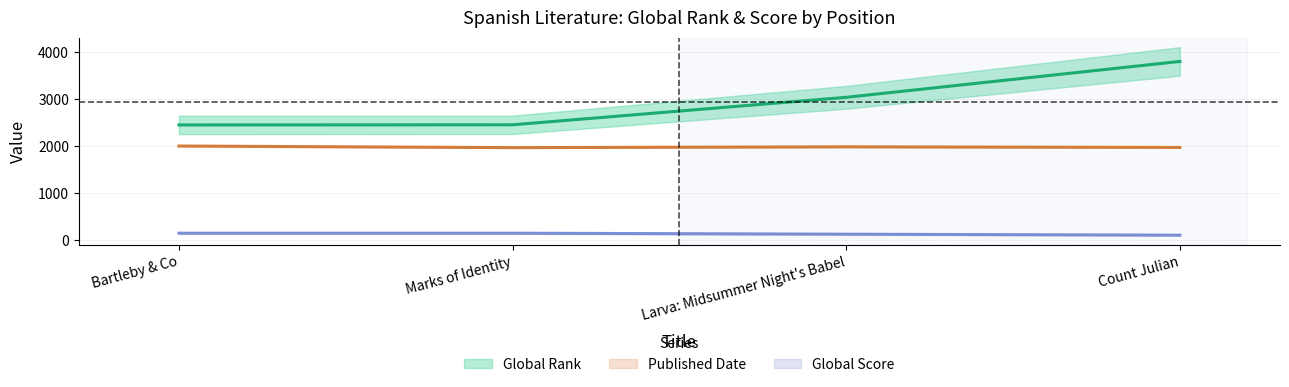

True or false: Global Rank and Global Score intersect in this chart.

False